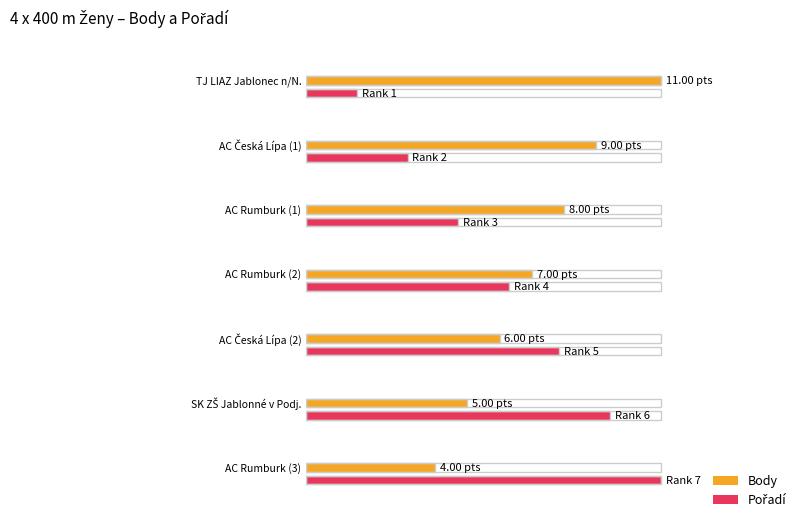

Which series has the largest range (max minus min)?

Body